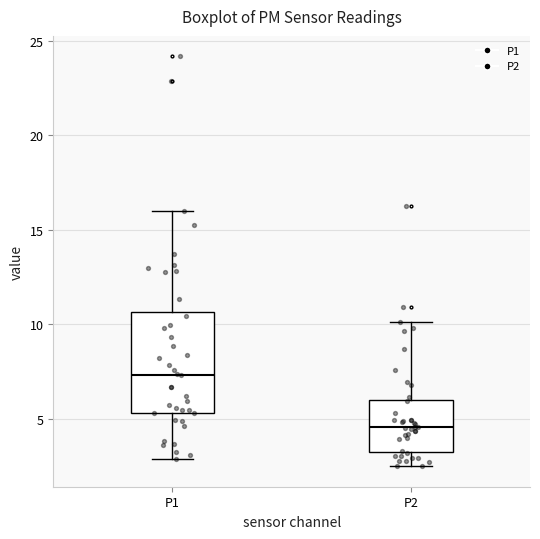

Reading left to right, read every box against the y-axis: the position of its median line, the range the box covers, and the ends of its whiskers. The values are not printed on the chart, so give them approximately, as read against the axis.

P1: median 7.5, box 5.5 to 10.5, whiskers 3.0 to 16.0
P2: median 4.5, box 3.5 to 6.0, whiskers 2.5 to 10.0